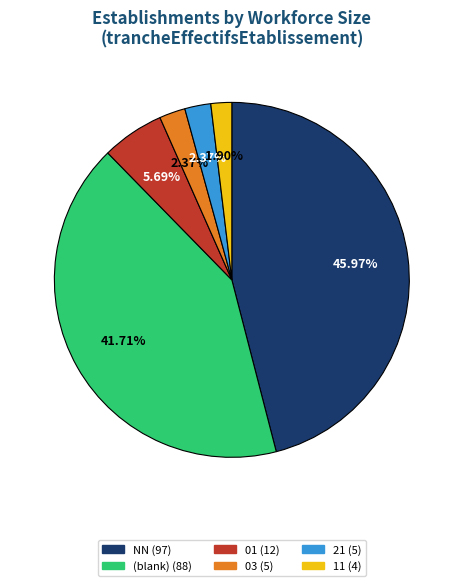

Is there any slice that represents more than half of the pie?

No